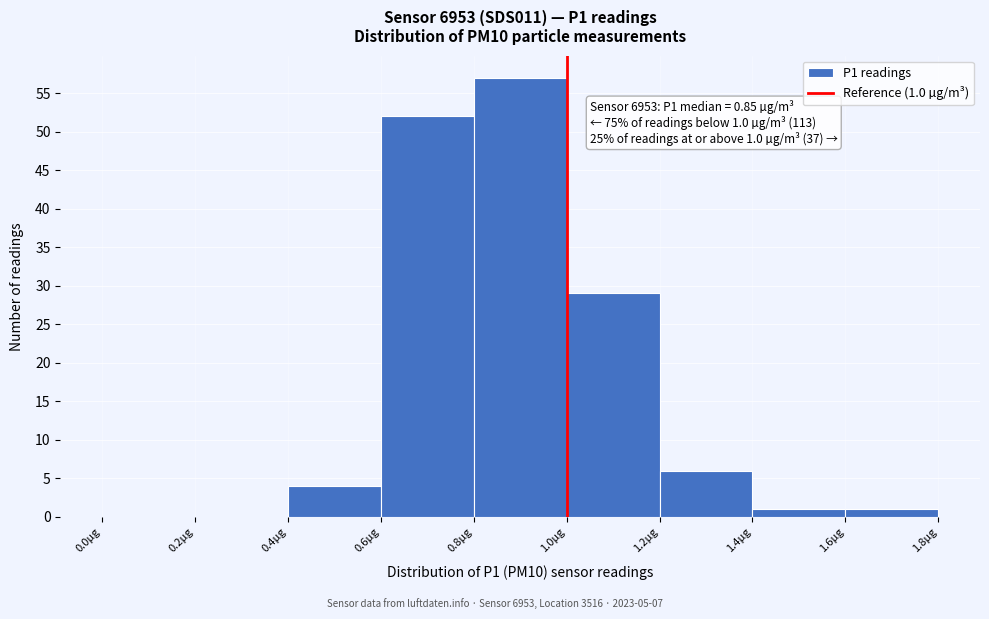

Over which range of the x-axis is the bar tallest?

0.8 to 1.0